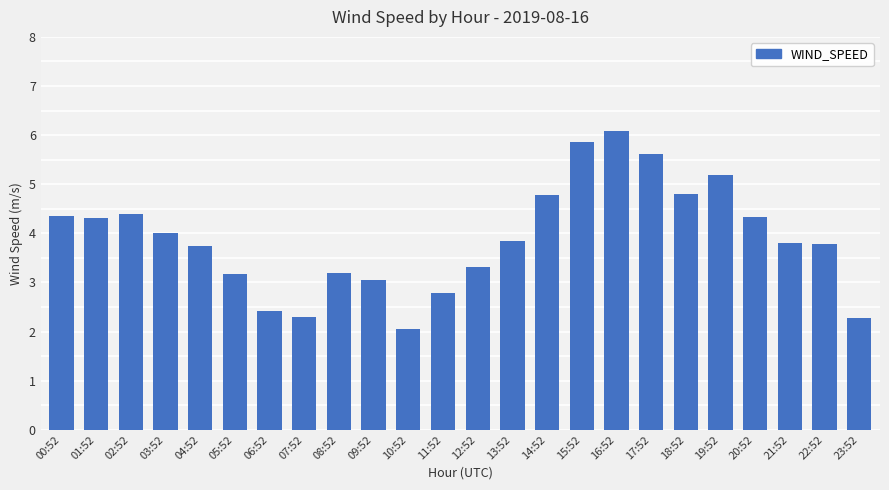

Are the bars horizontal?

No